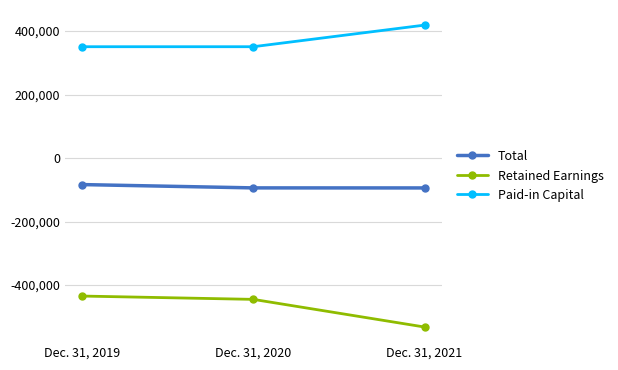

What is the total value across all series at Dec. 31, 2021?

-206970